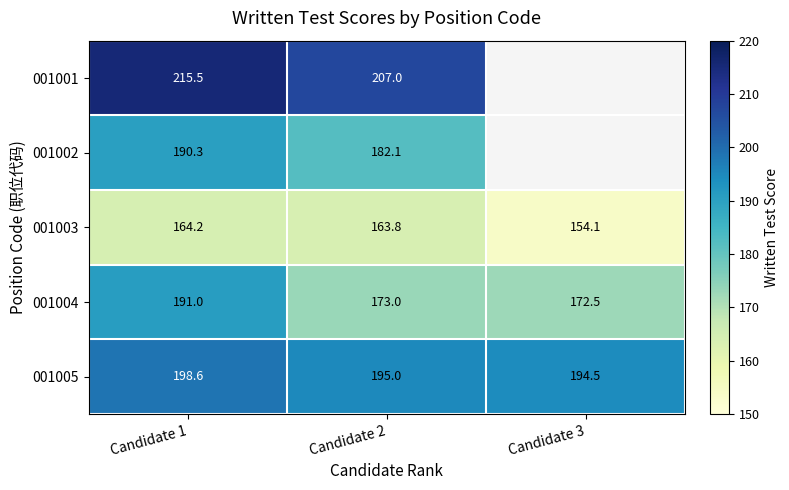

At Candidate 1, list the series in order from largest to smallest.

001001, 001005, 001004, 001002, 001003